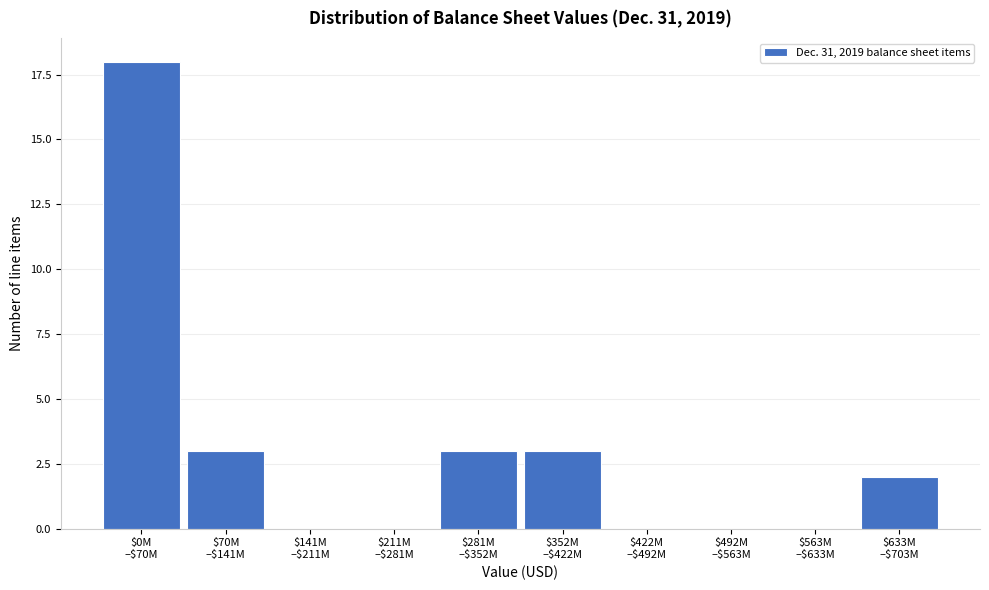

What is the sum of all values?

29